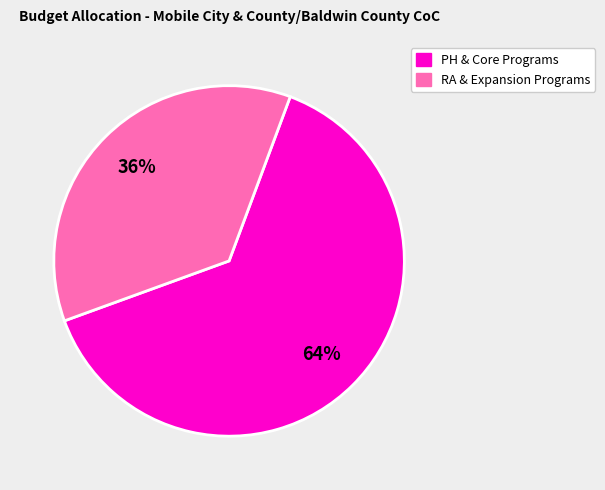

To the nearest percent, what is the average slice percentage?

50%